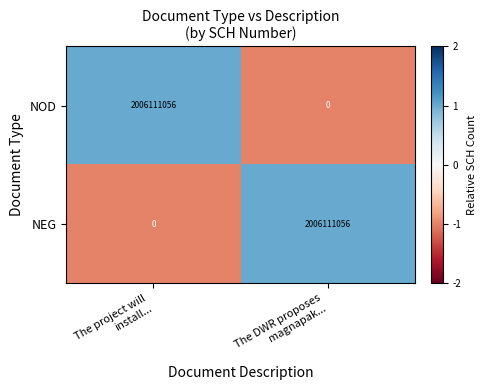

What is the maximum value for NOD?

2006111056